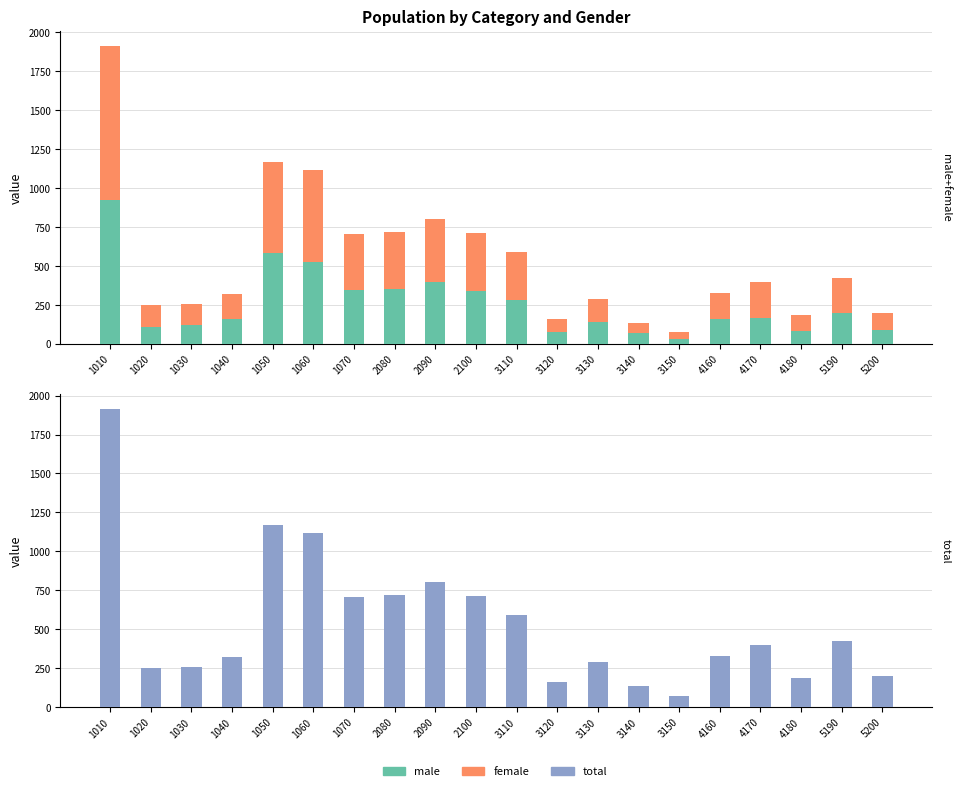

Rank the series by their maximum value, from lowest to highest.

male, female, total